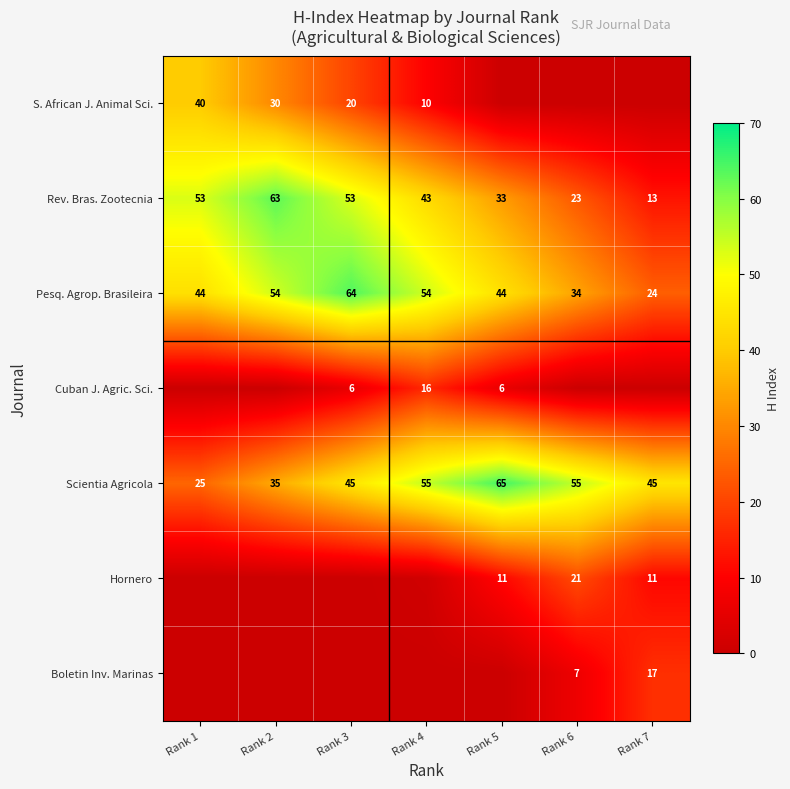

The value of Boletin Inv. Marinas at Rank 6 is 7. True or false?

True